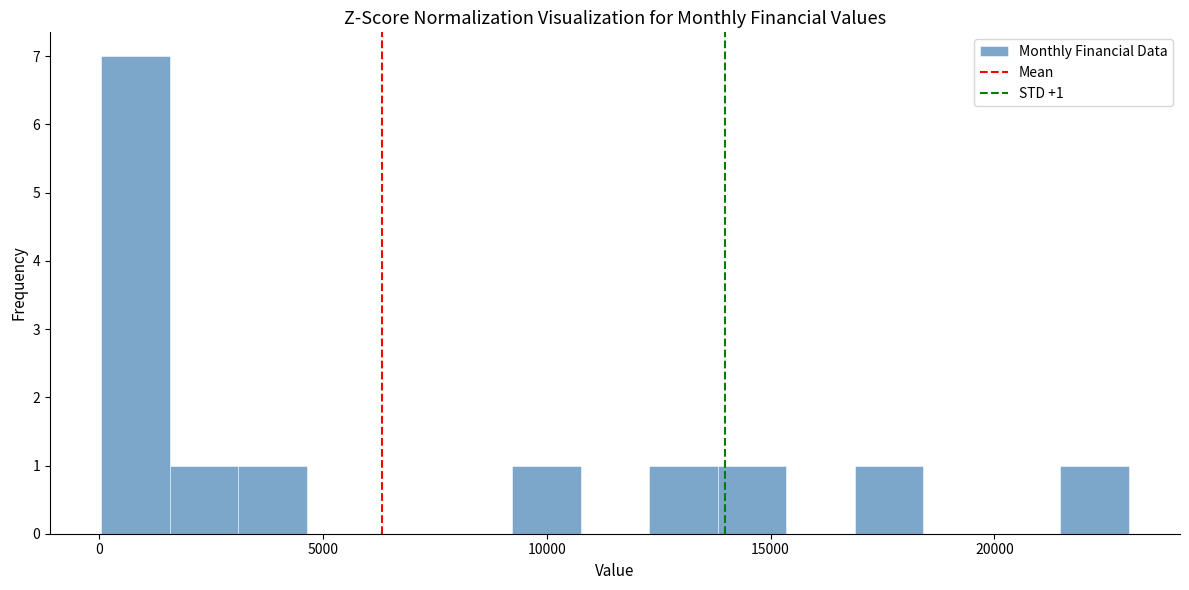

Around what value on the x-axis is the tallest bar? Give the approximate position of its centre, as read against the axis.

1000